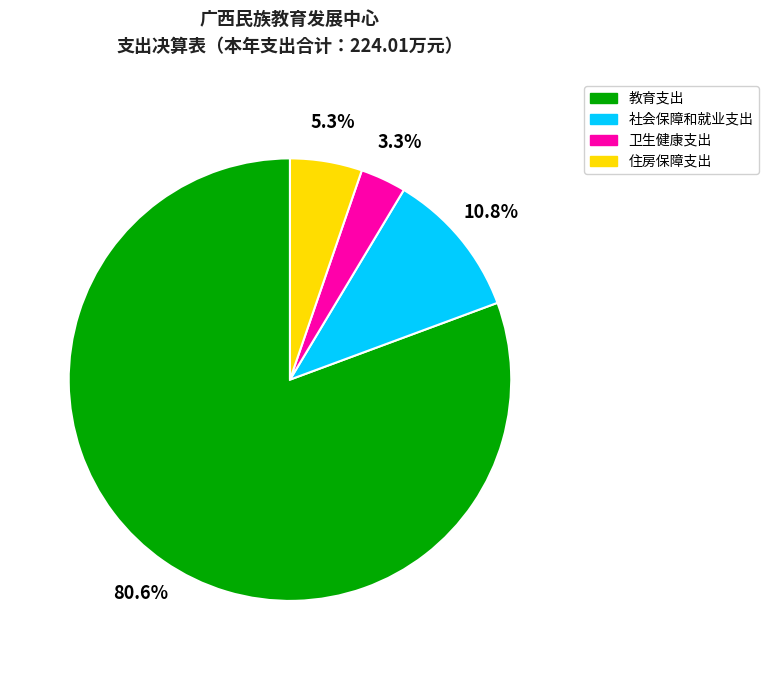

Is there a majority slice in this chart?

Yes